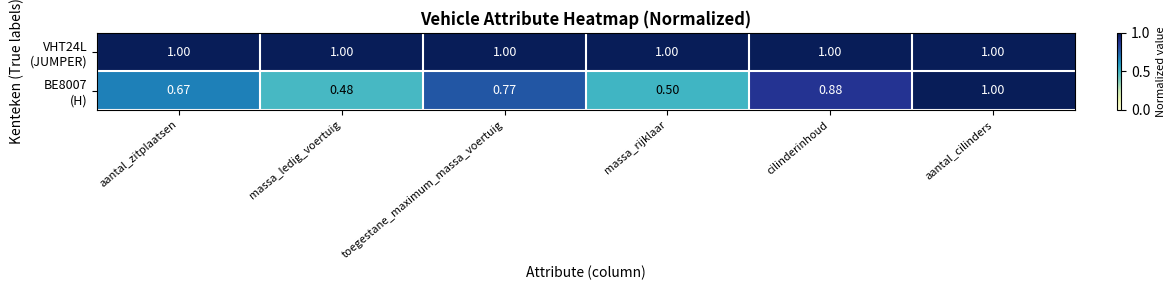

At which category is the sum across all series the highest?

aantal_cilinders